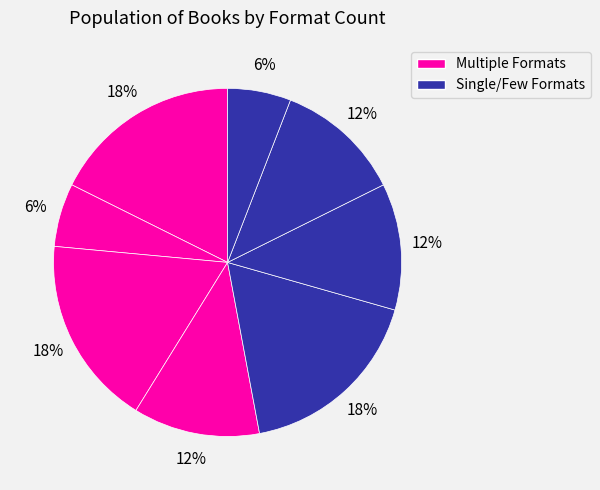

To the nearest percent, what is the difference between the largest and smallest slice percentages?

12%